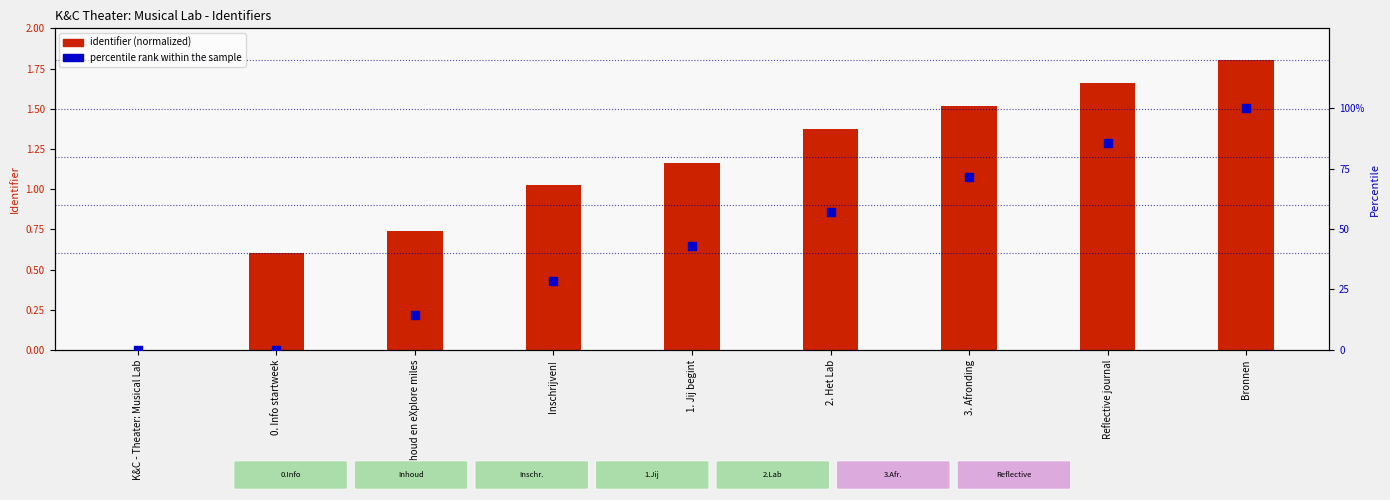

What is the total value across all series at Bronnen?

101.8